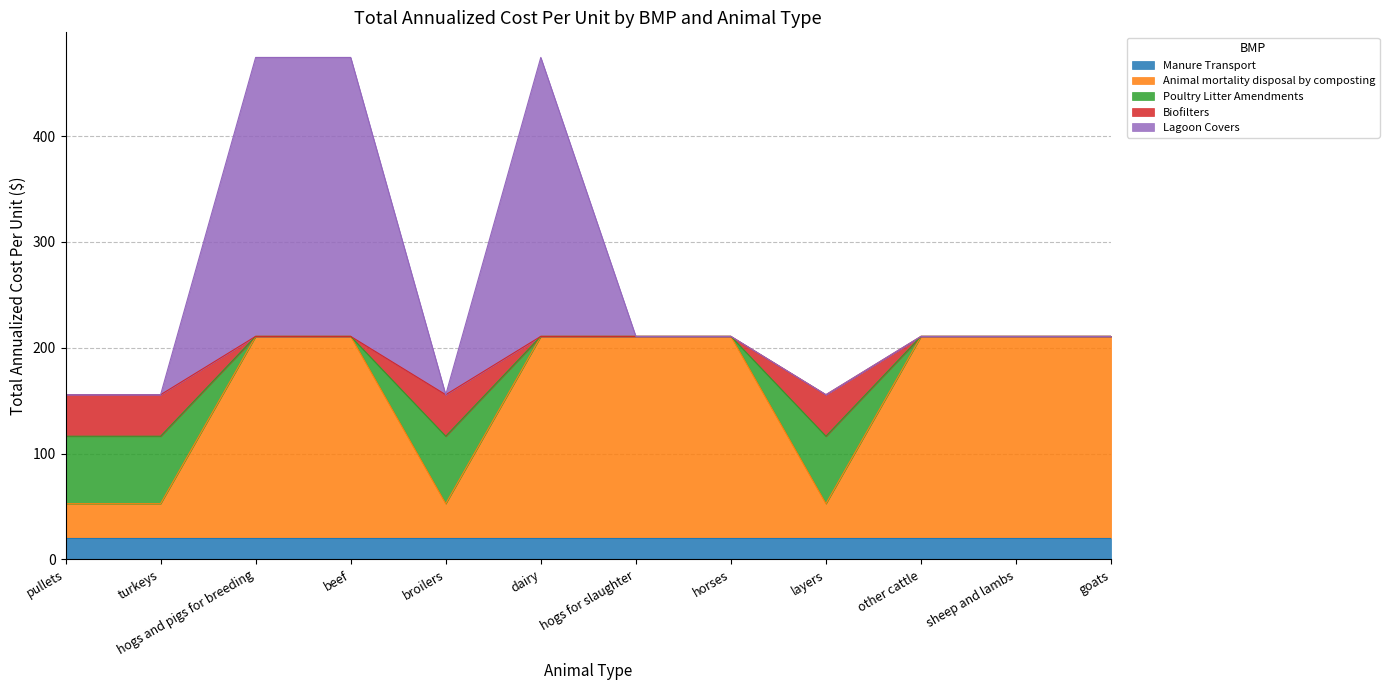

What is the total value across all series at sheep and lambs?

210.8